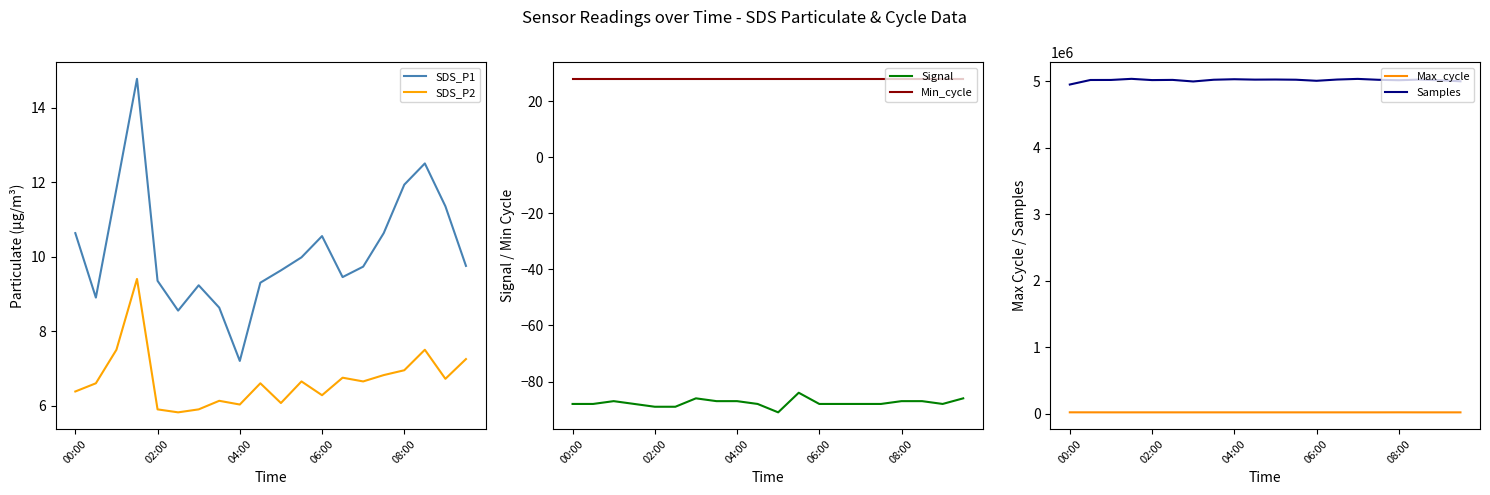

Count the Signal values in the range -88 to -87.

14